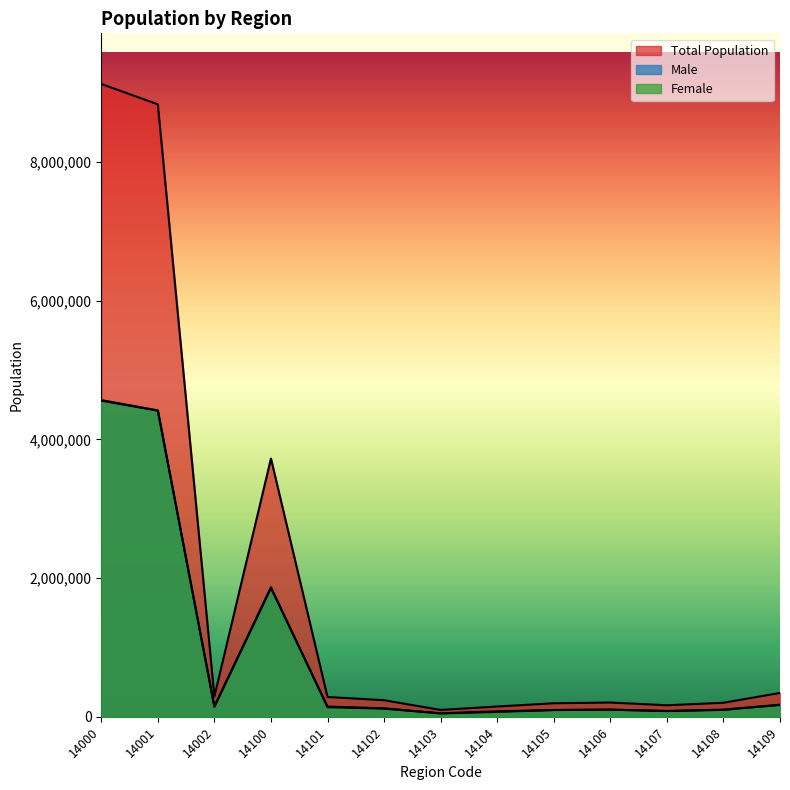

How many lines are shown in the chart?

3